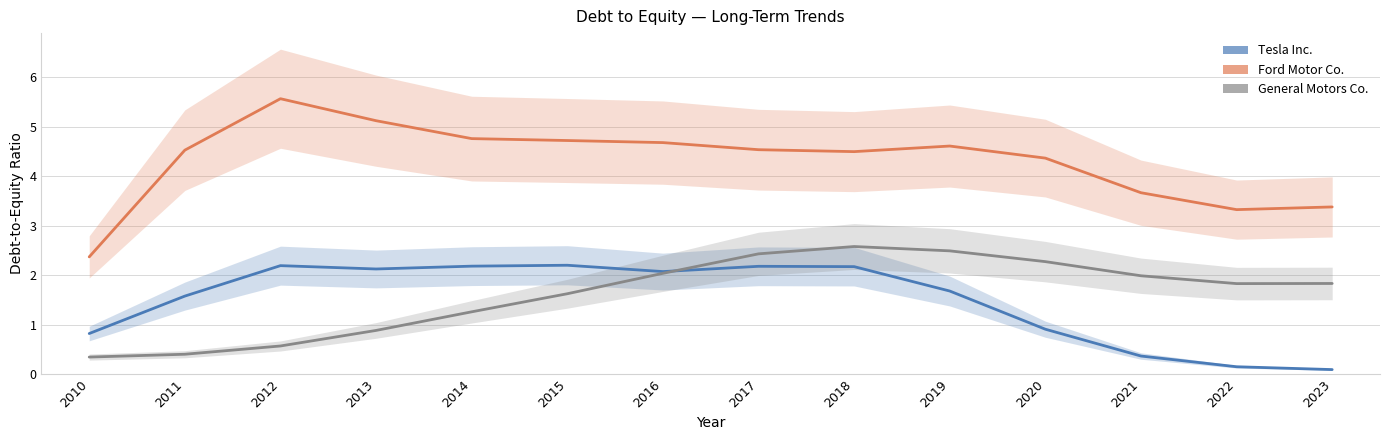

The value of Ford Motor Co. at 2012 is 2.0. True or false?

False